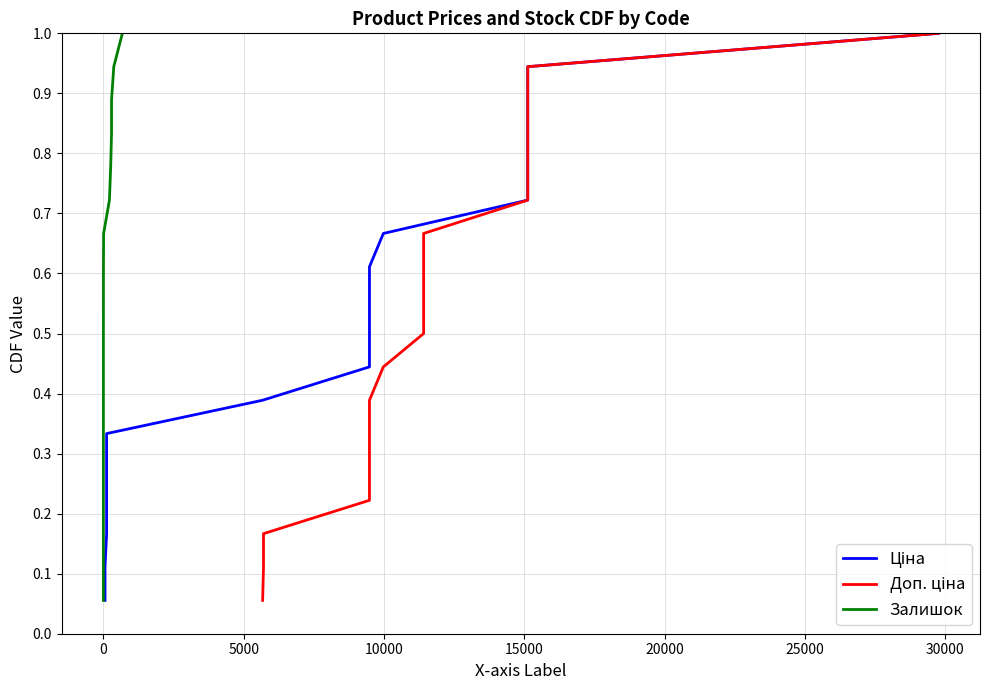

Reading left to right, what are all the values shown in this chart?

Ціна: 0.1	0.1	0.2	0.2	0.3	0.3	0.4	0.4	0.5	0.6	0.6	0.7	0.7	0.8	0.8	0.9	0.9	1.0
Доп. ціна: 0.1	0.1	0.2	0.2	0.3	0.3	0.4	0.4	0.5	0.6	0.6	0.7	0.7	0.8	0.8	0.9	0.9	1.0
Залишок: 0.1	0.1	0.2	0.2	0.3	0.3	0.4	0.4	0.5	0.6	0.6	0.7	0.7	0.8	0.8	0.9	0.9	1.0